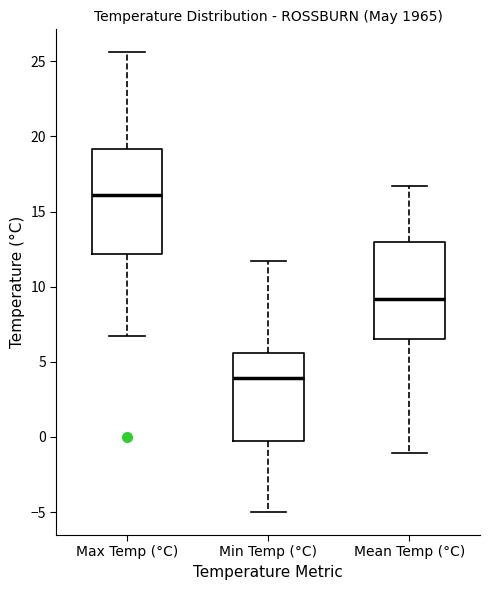

Where is the lower edge of the box for Mean Temp (°C) on the y-axis? The values are not printed on the chart, so give them approximately, as read against the axis.

6.5